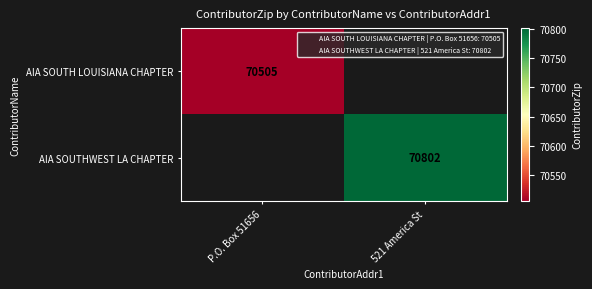

True or false: AIA SOUTHWEST LA CHAPTER has a value of 38429 at 521 America St.

False